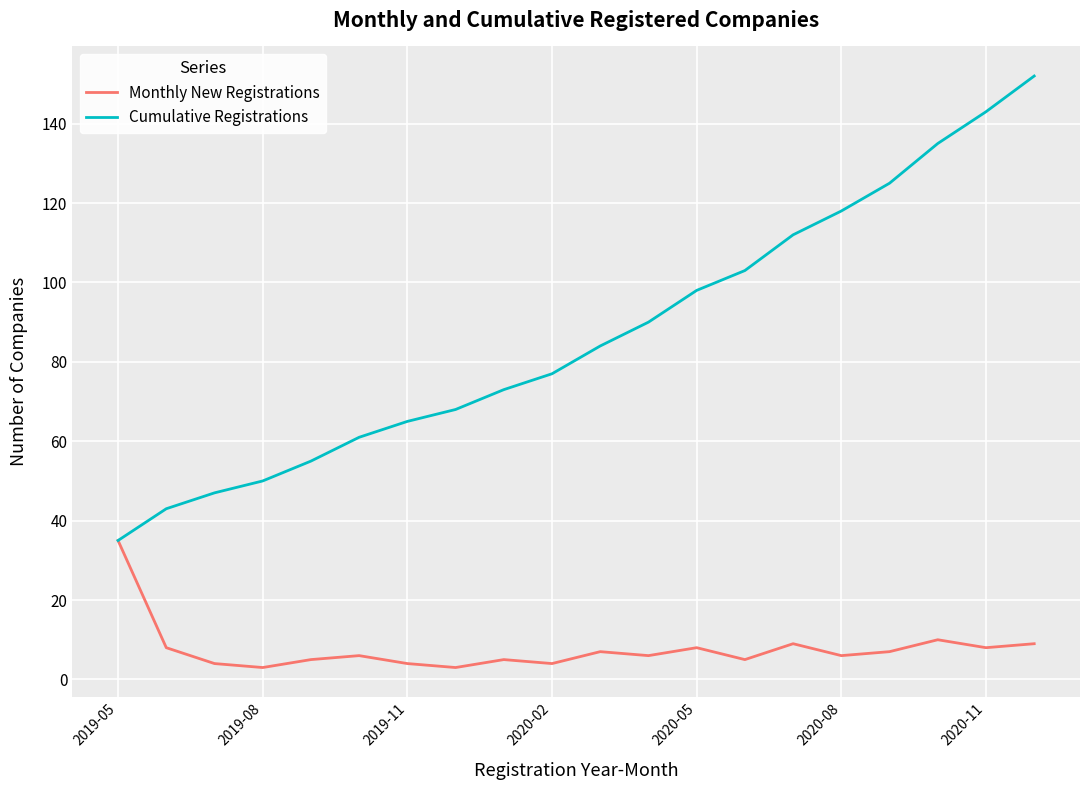

Rank the series by their maximum value, from highest to lowest.

Cumulative Registrations, Monthly New Registrations